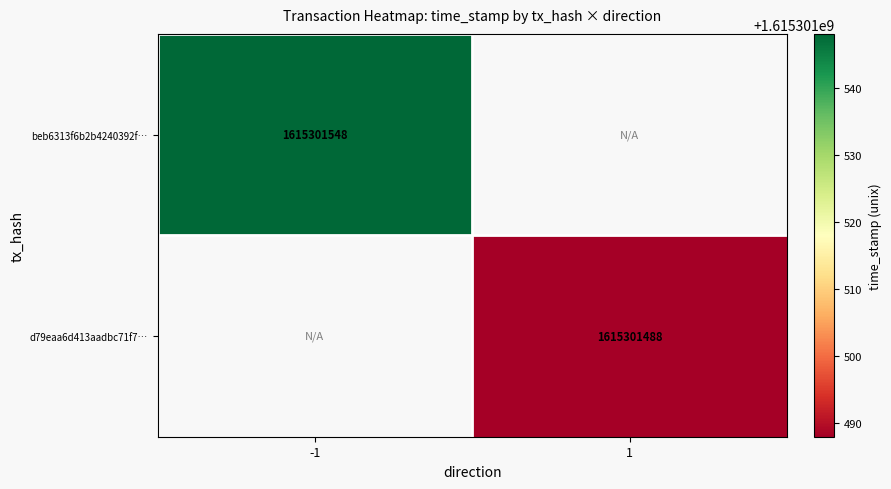

Reading left to right, what are all the values shown in this chart?

beb6313f6b2b4240392f25da6225a553a9cf00b…: -1=1615301548	1=0
d79eaa6d413aadbc71f7edf880dc07d36526240…: -1=0	1=1615301488